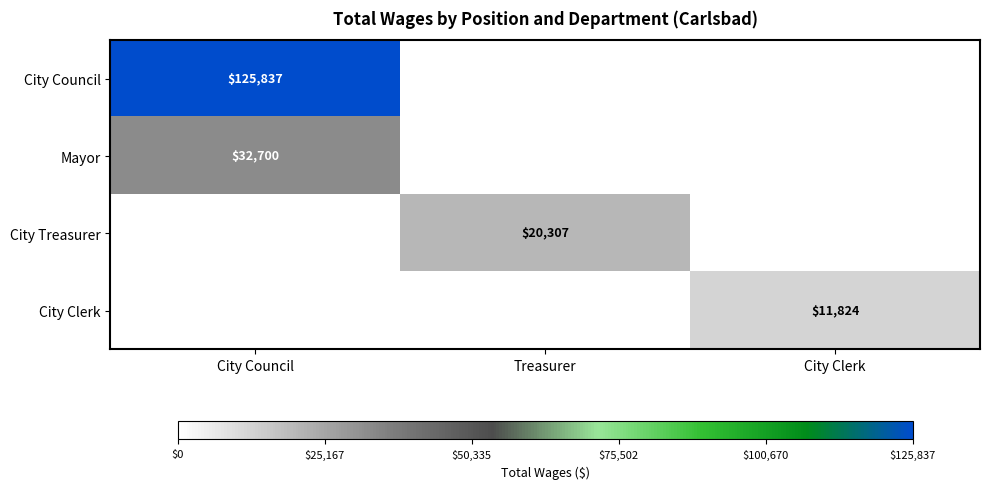

The City Clerk series shows 11824 at City Clerk. True or false?

True